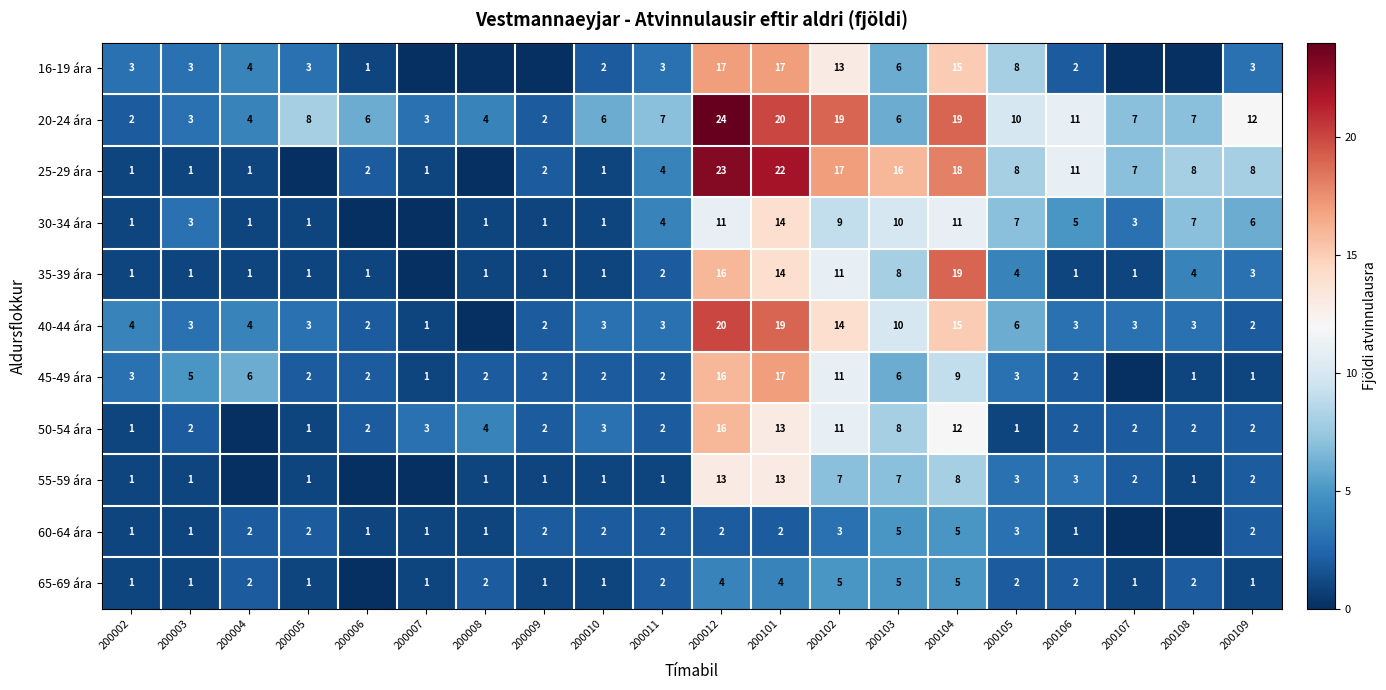

The value of 40-44 ára at 200104 is 15. True or false?

True